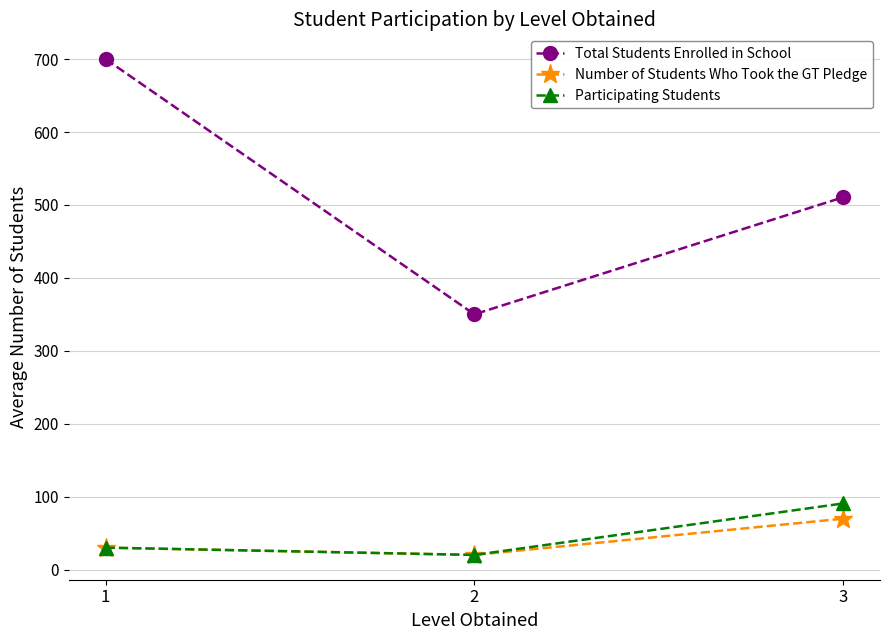

At which label does Total Students Enrolled in School reach its peak?

1